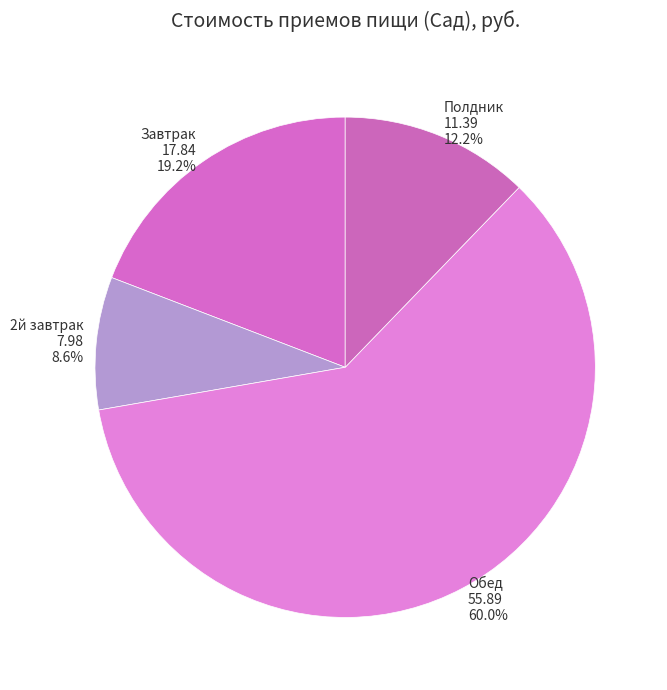

How many slices are in this pie chart?

4